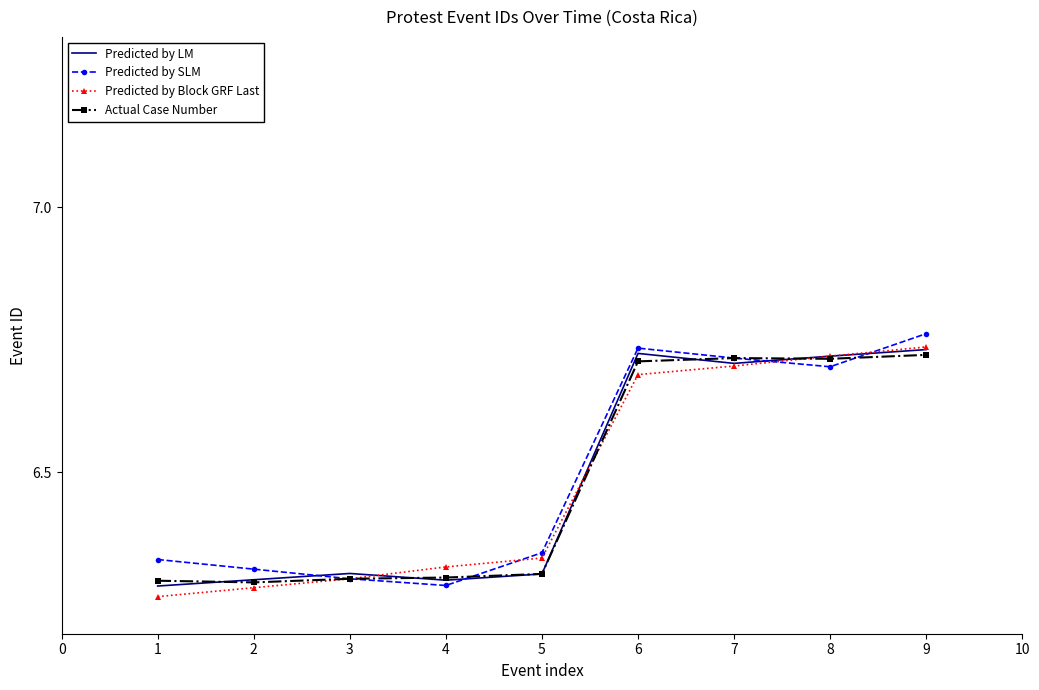

True or false: Predicted by SLM has a value of 2.2 at 6.

False